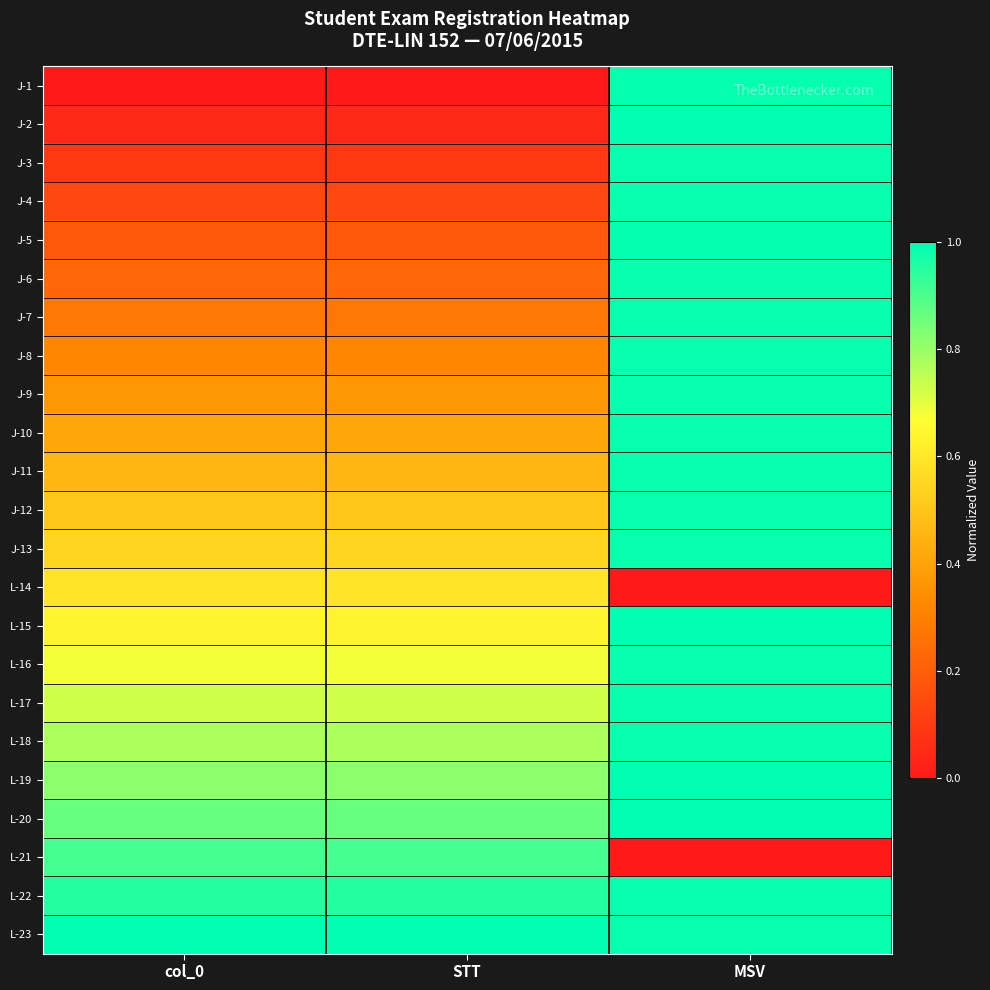

At how many categories does at least one series exceed 0?

3